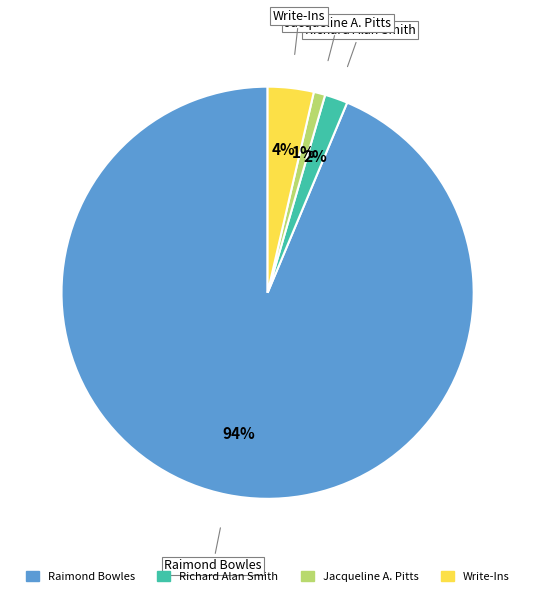

Approximately how many times larger is the value at Richard Alan Smith compared to Jacqueline A. Pitts?

2.0